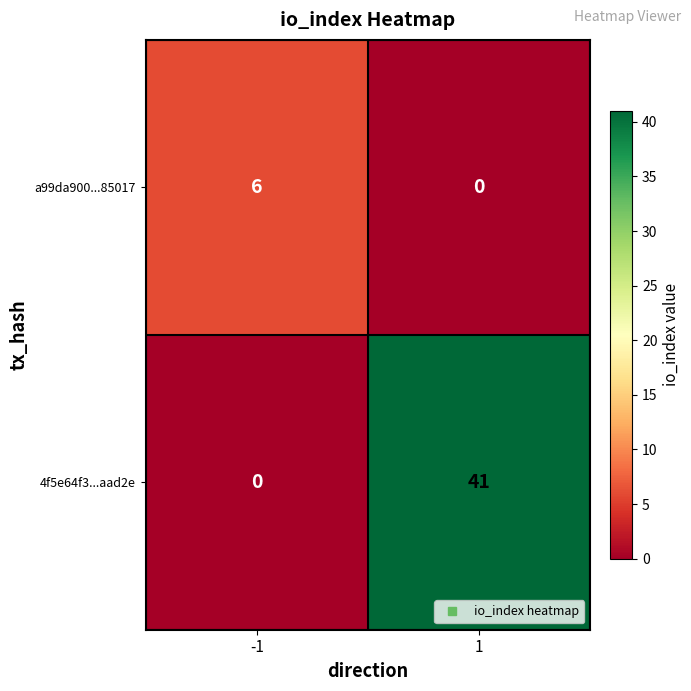

Reading left to right, what are all the values shown in this chart?

a99da900...85017: -1=6	1=0
4f5e64f3...aad2e: -1=0	1=41